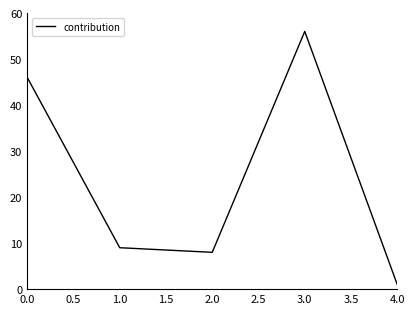

How many interior local valleys (lower than both neighbors) does the data have?

1